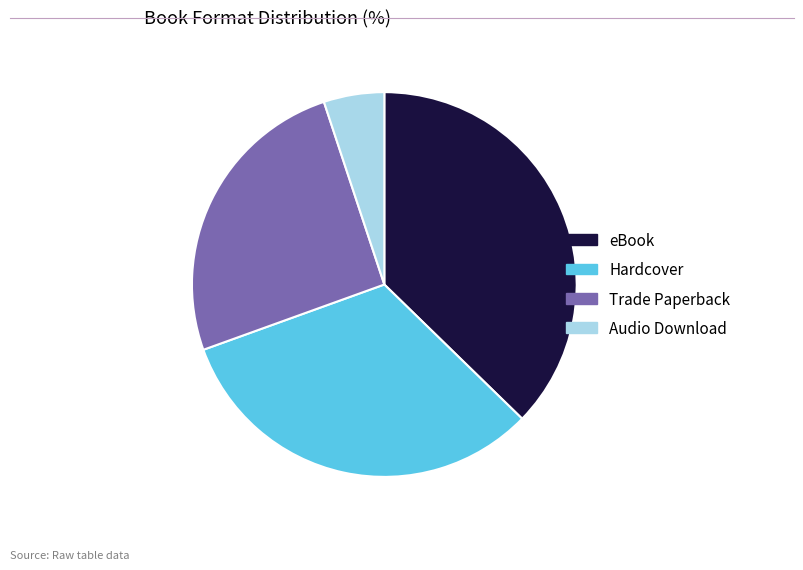

Does eBook account for over 50% of the chart?

No